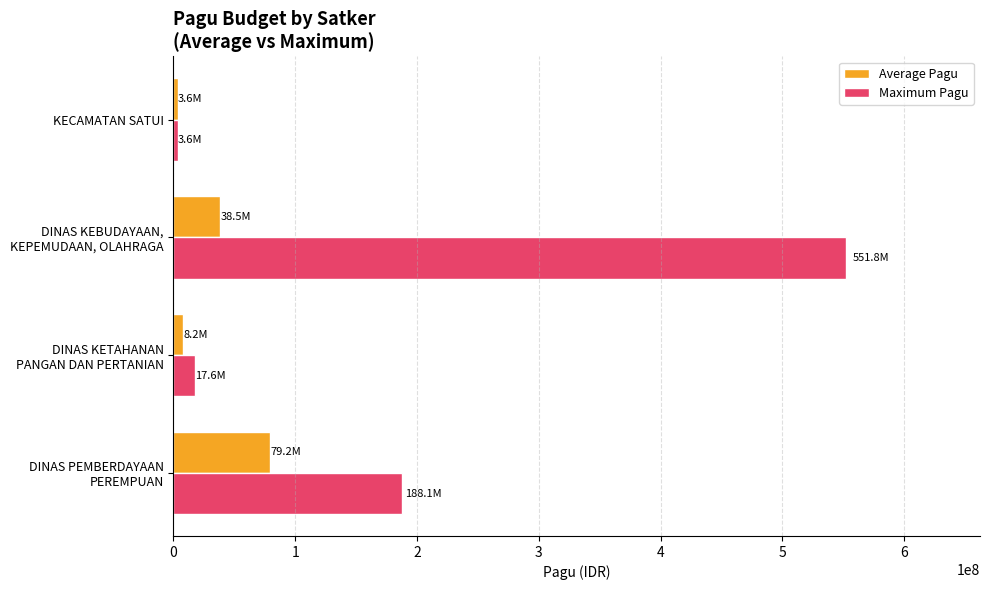

Which series has the largest total across all categories?

Maximum Pagu